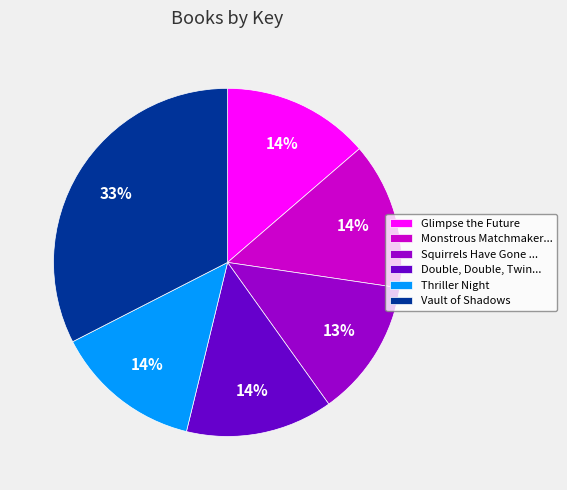

Which category has the smallest portion of the pie?

Squirrels Have Gone ...